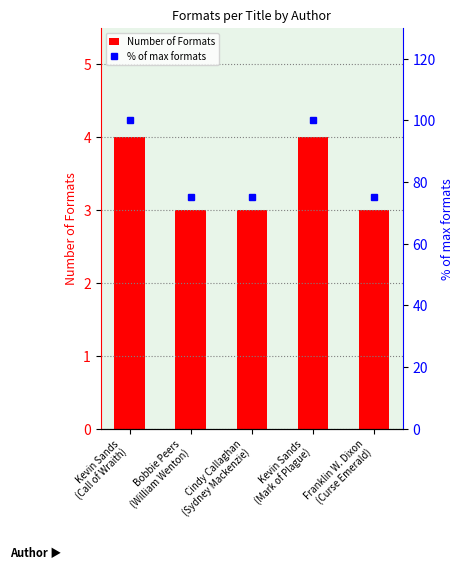

How many groups of bars are there?

5